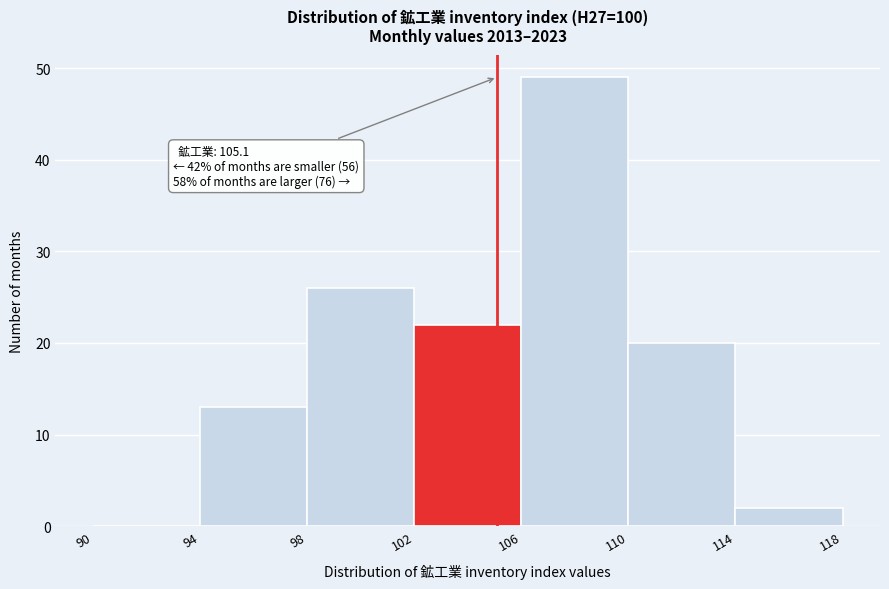

Which range on the x-axis has the tallest bar?

106 to 110